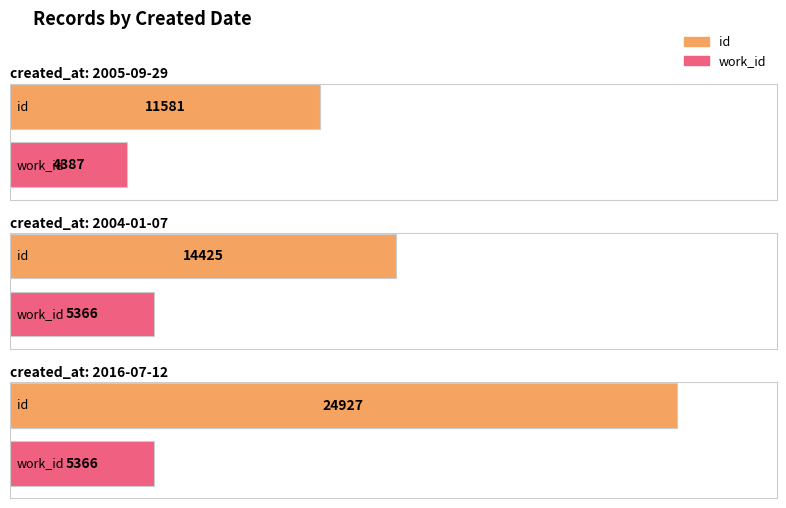

What is the label of the 3rd bar from the left?

2016-07-12